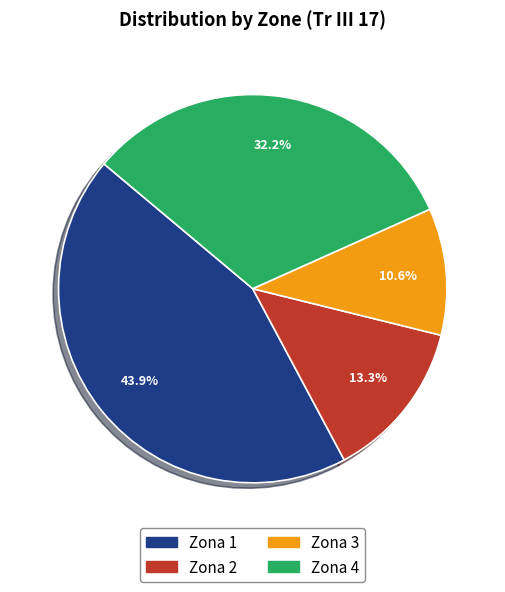

To the nearest percent, what portion does Zona 3 represent?

11%